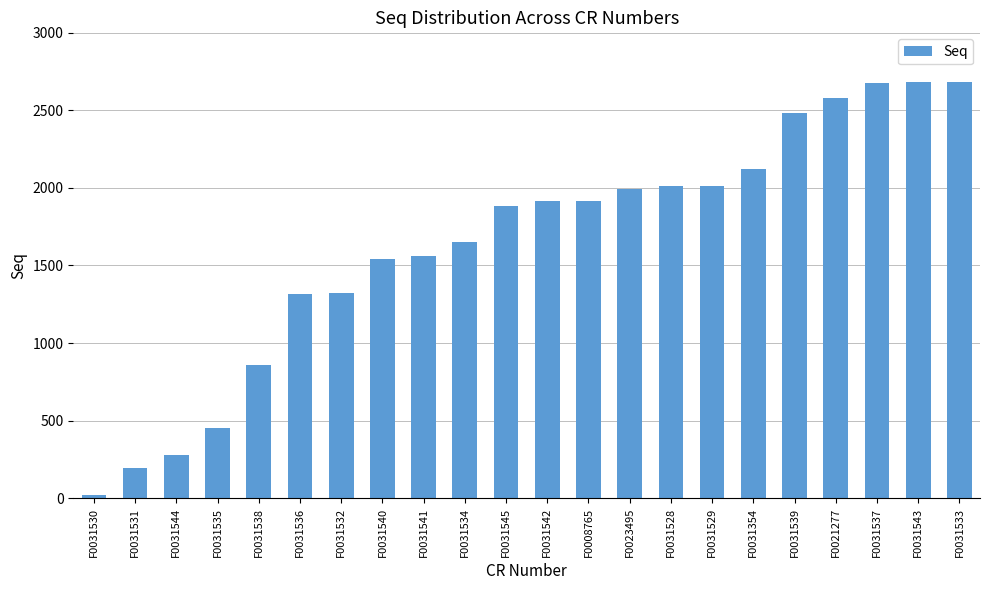

Is it true that the value at F0031531 is 198?

True